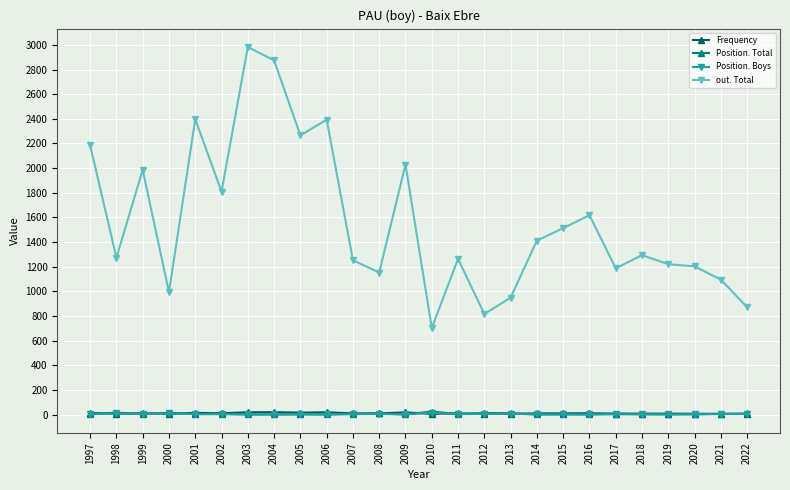

True or false: Position. Total has more than 1 points higher than both neighbors.

True